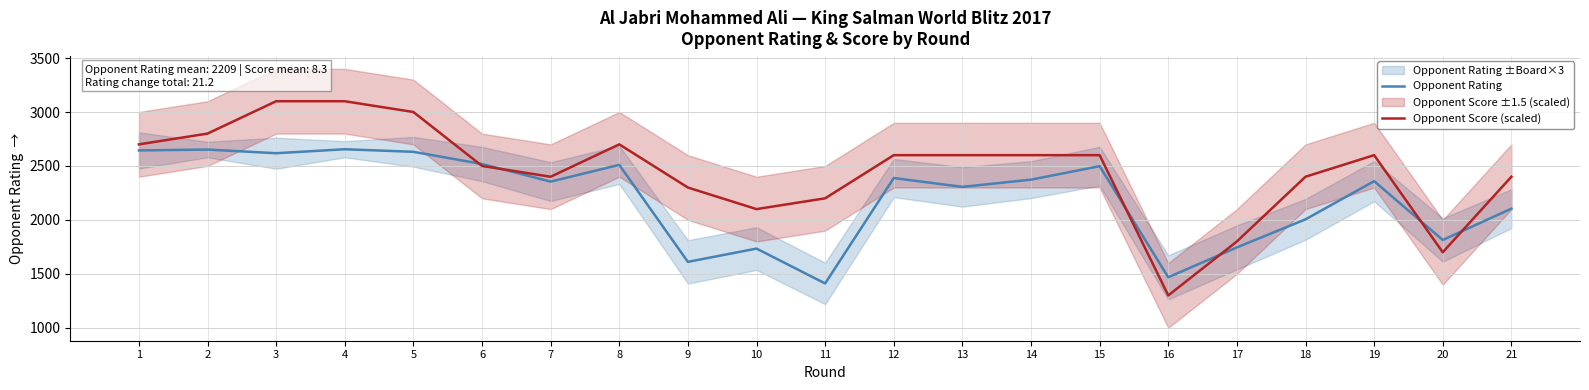

Is this an area chart (filled region under the line)?

No